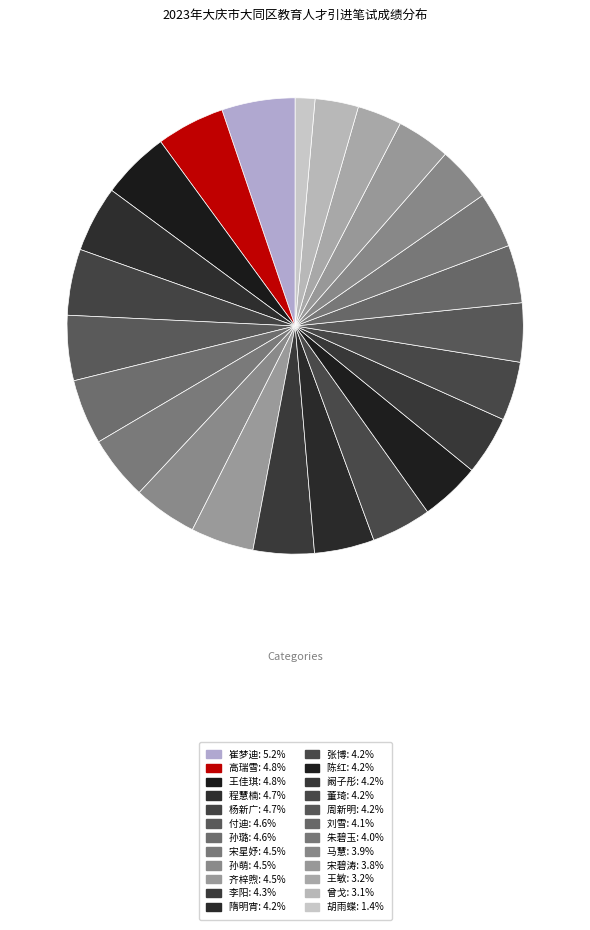

How many segments does this pie chart have?

24